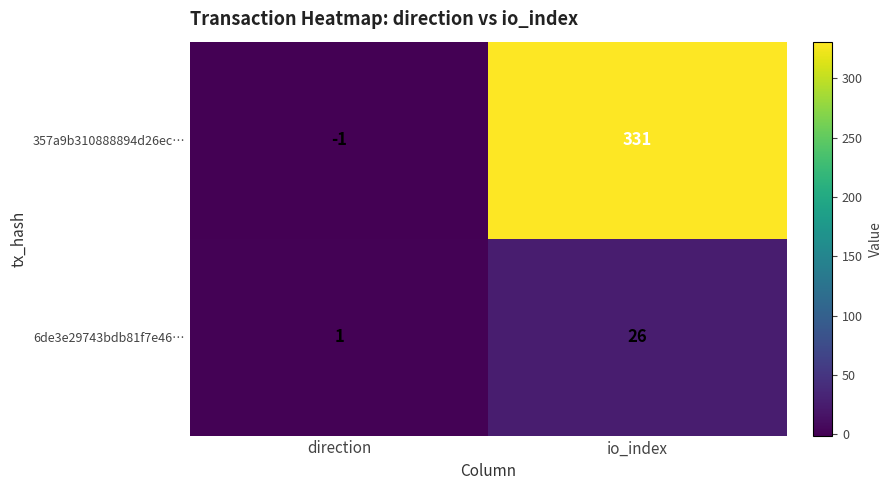

What is the highest value of the 357a9b310888894d26ec… series?

331